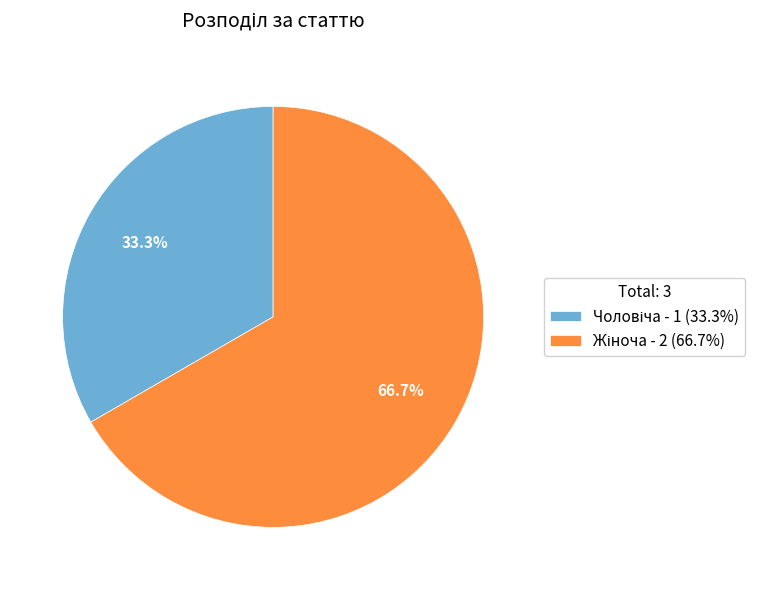

Is there any slice that represents more than half of the pie?

Yes